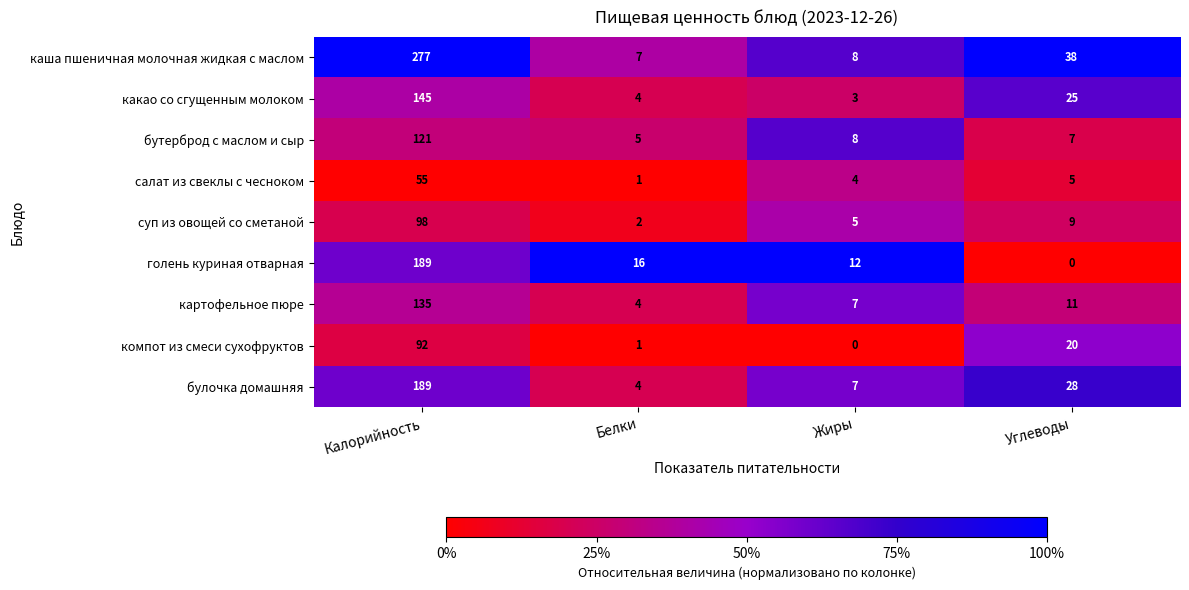

Which series has the widest spread of values?

каша пшеничная молочная жидкая с маслом